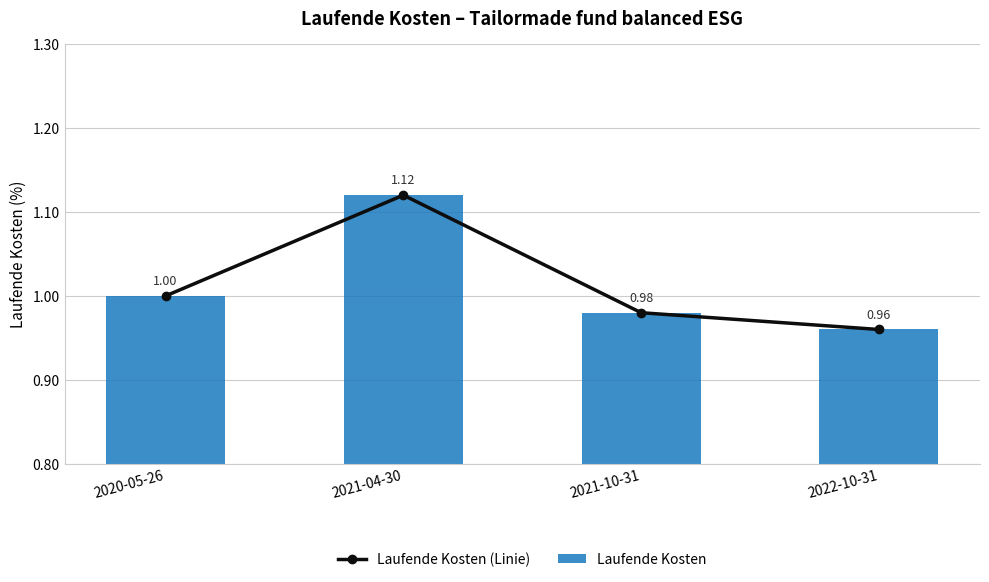

What is the sum of the Laufende Kosten (Linie) values at 2022-10-31 and 2020-05-26?

2.0